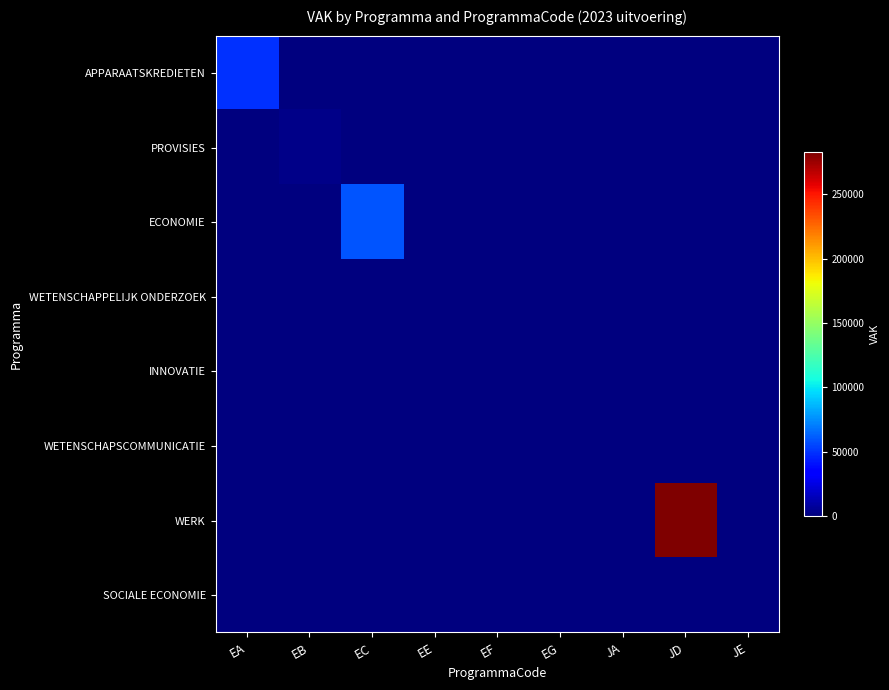

Which series has the largest range (max minus min)?

WERK